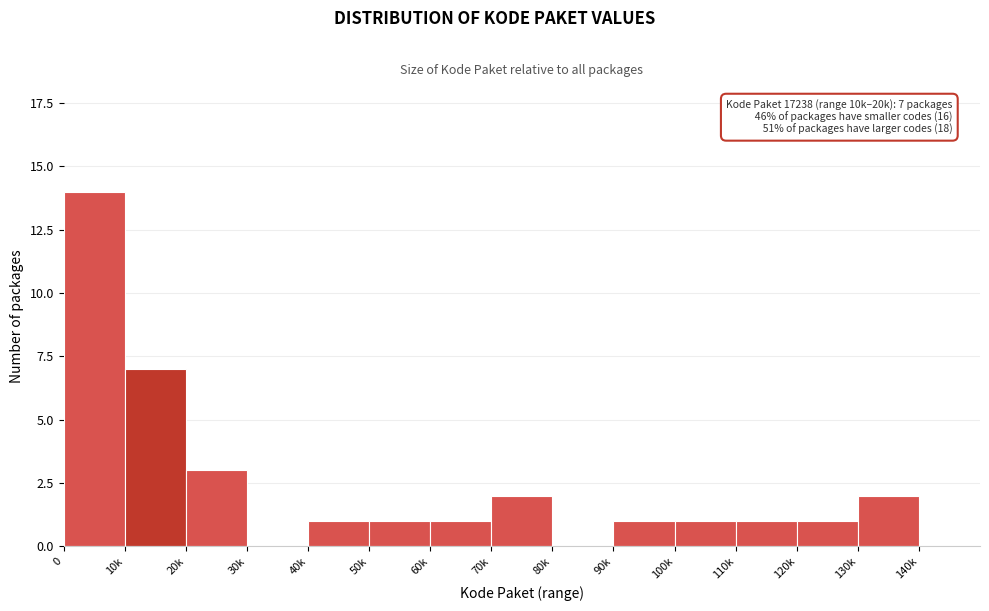

Reading left to right, what are all the values shown in this chart?

0=14	10k=7	20k=3	30k=0	40k=1	50k=1	60k=1	70k=2	80k=0	90k=1	100k=1	110k=1	120k=1	130k=2	140k=0